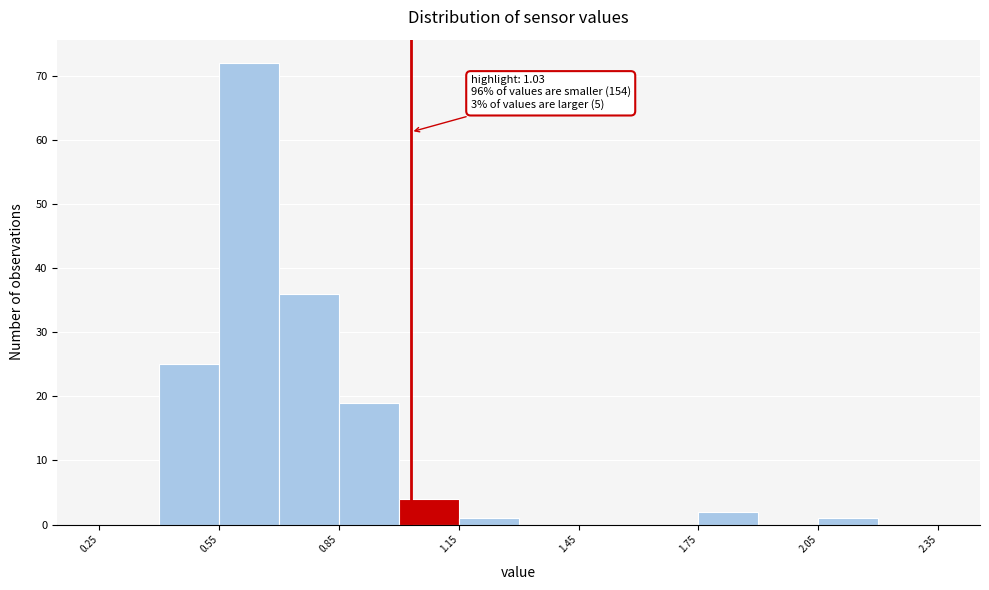

Read against the x-axis, roughly where is the centre of the tallest bar?

0.65